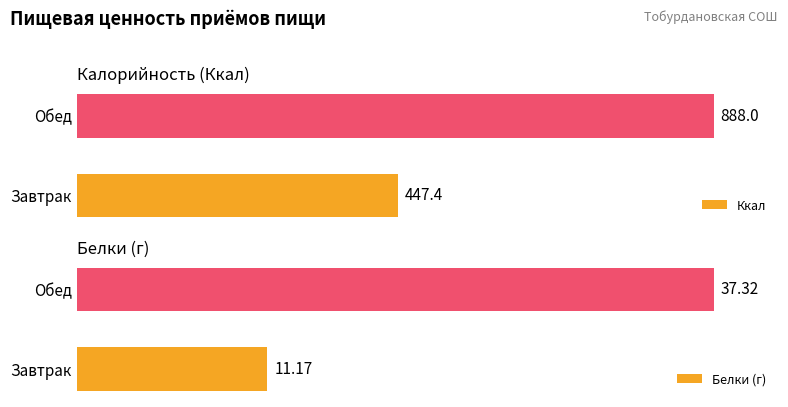

What is the average value of the Белки (г) series?

24.2